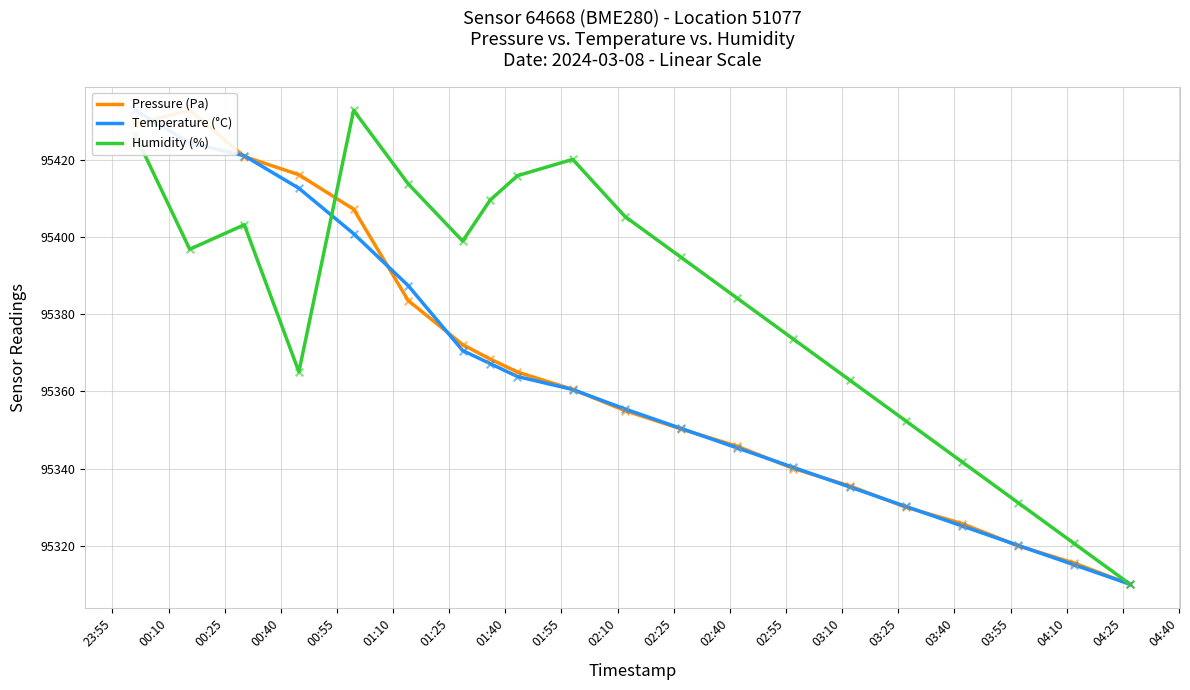

What are all the series names shown in the legend?

Pressure (Pa), Temperature (°C), Humidity (%)